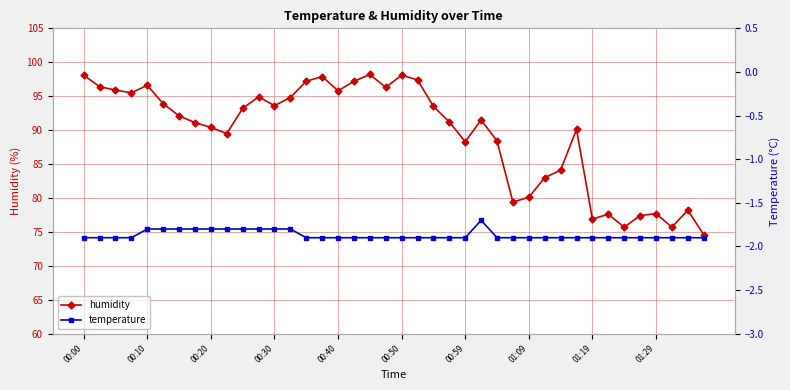

Where is the first local maximum for humidity?

00:10